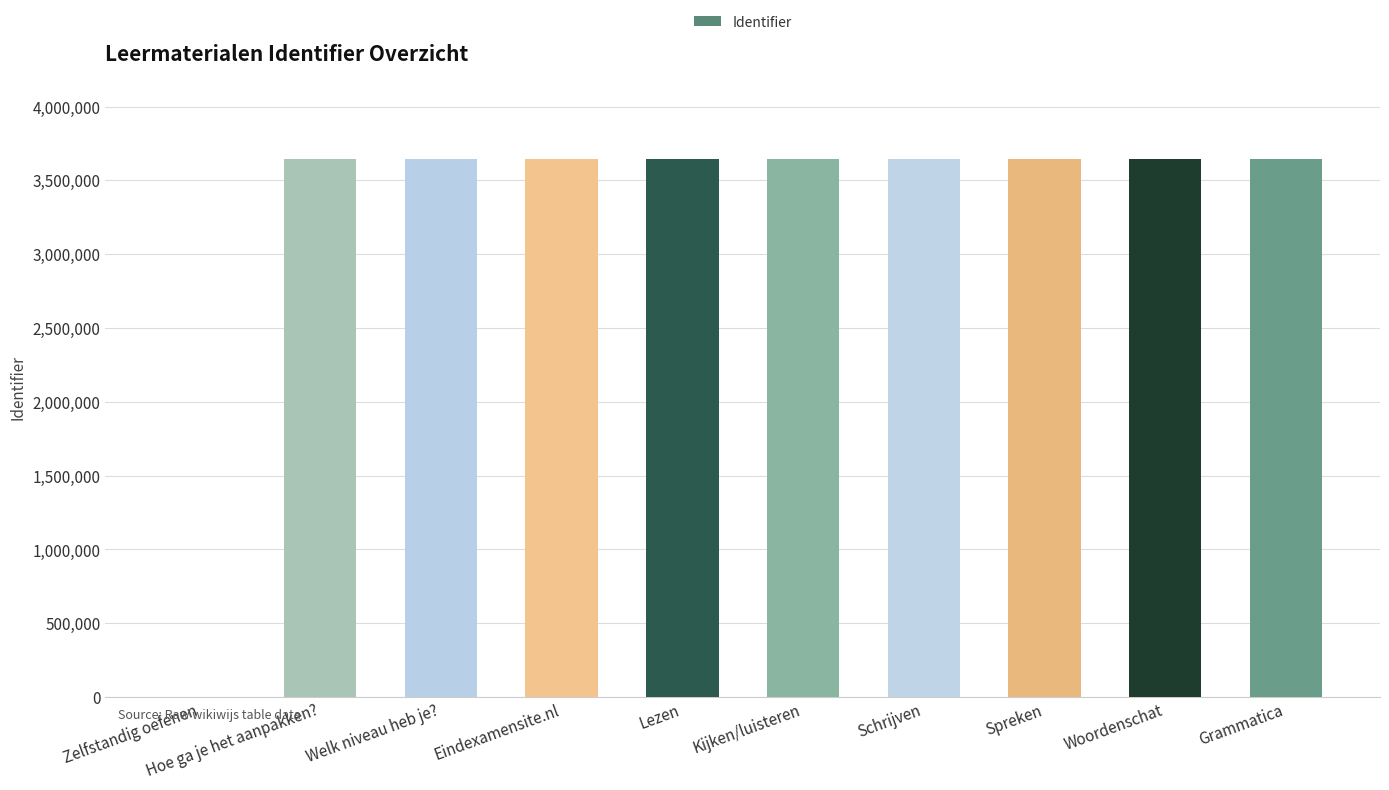

How many distinct data groups are displayed?

1